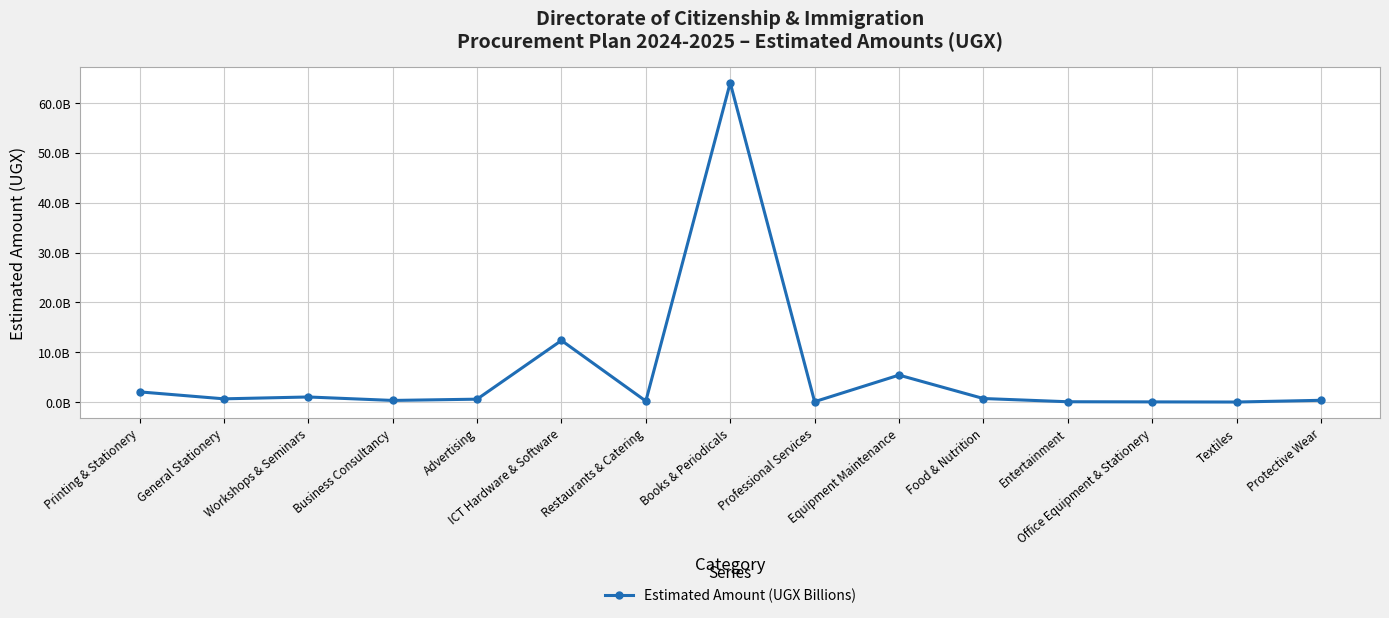

How many interior local valleys (lower than both neighbors) does the data have?

5